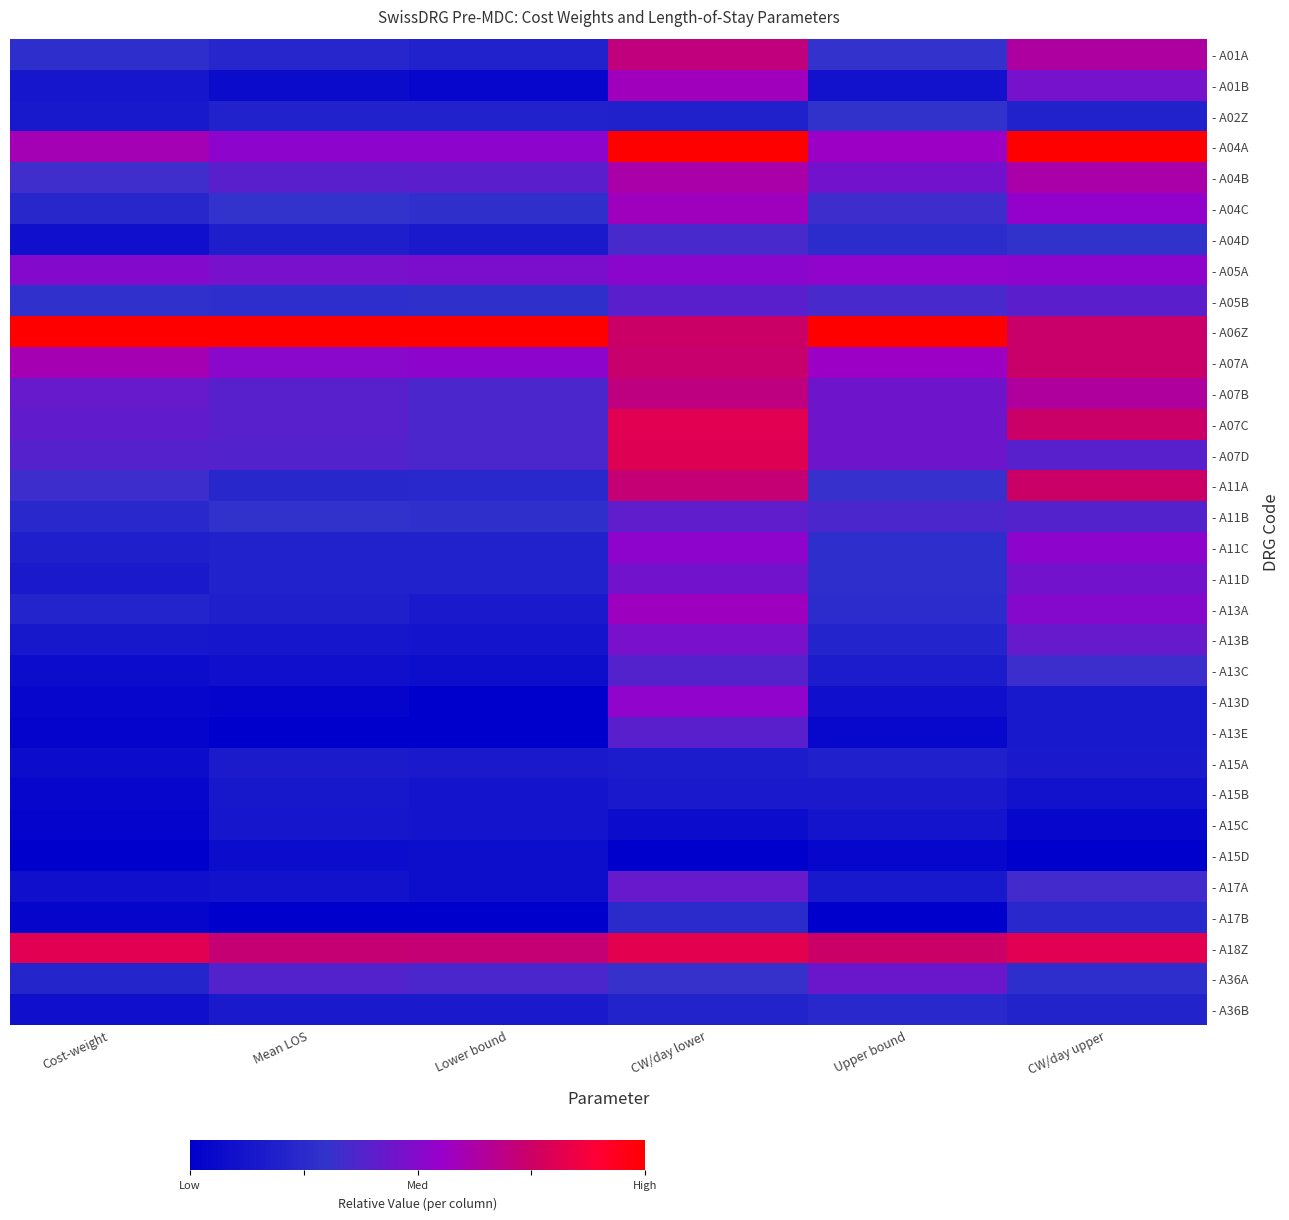

Between Mean LOS and CW/day upper, which is larger?

CW/day upper